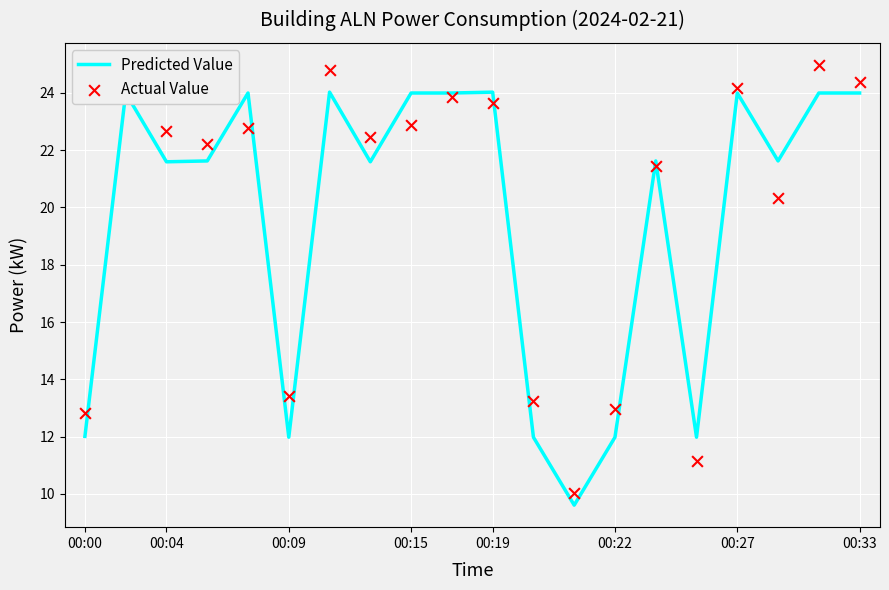

True or false: Predicted Value has a value of 8.3 at 00:09.

False